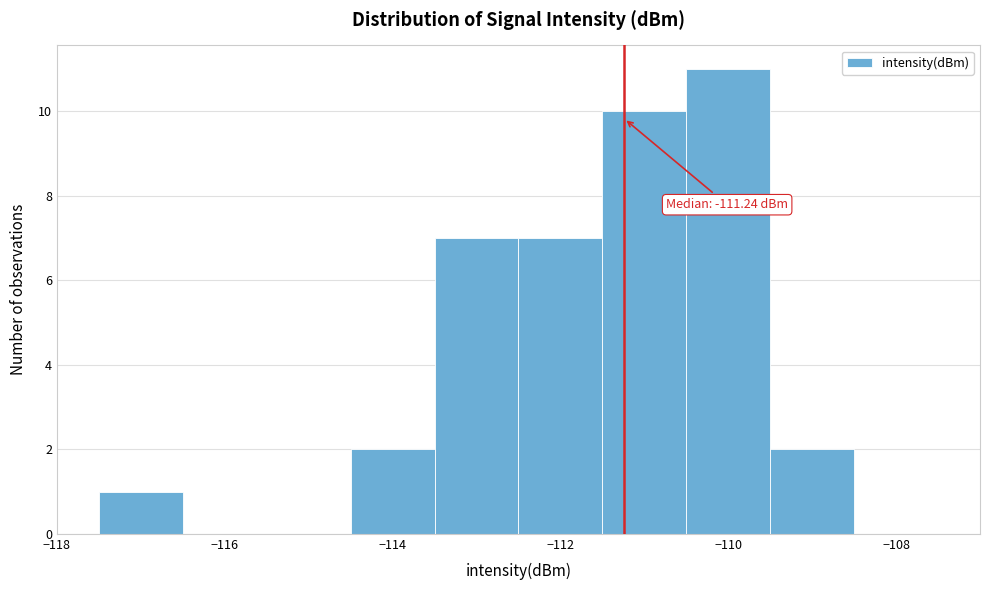

Which range on the x-axis has the tallest bar?

-110.5 to -109.5